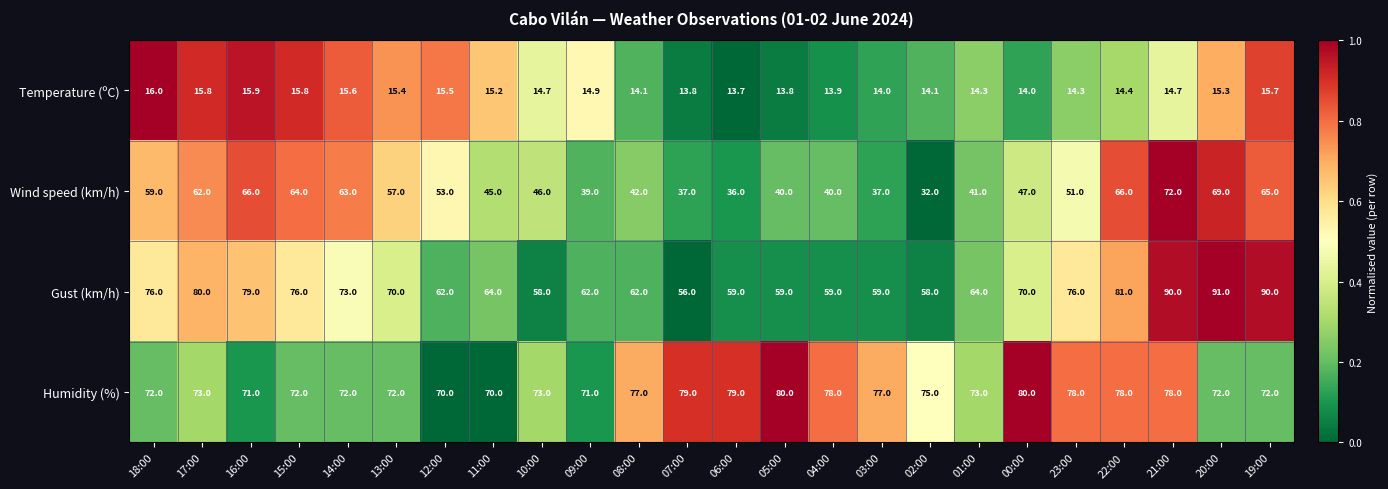

At which category is the sum across all series the highest?

21:00